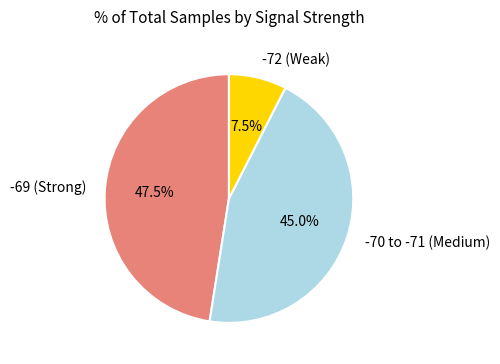

Which slice is the smallest?

-72 (Weak)